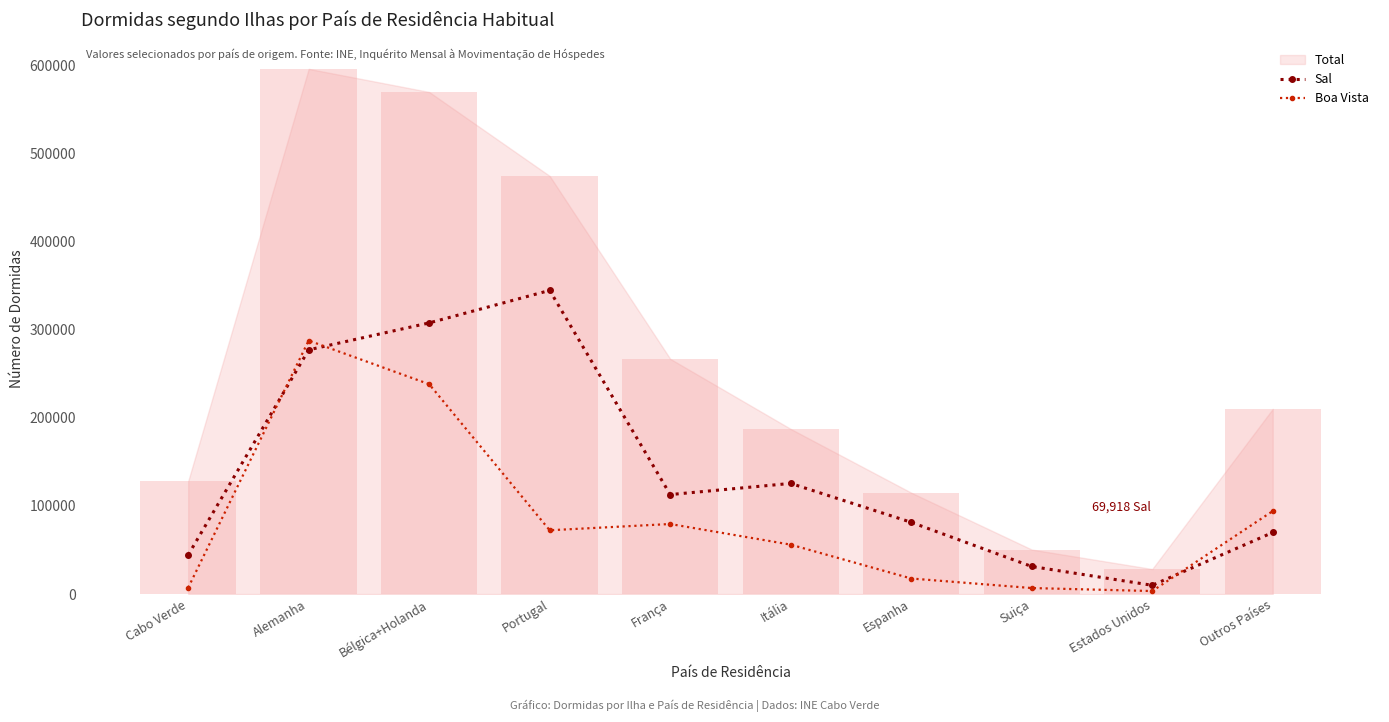

What is the approximate value of Sal at Itália?

125633